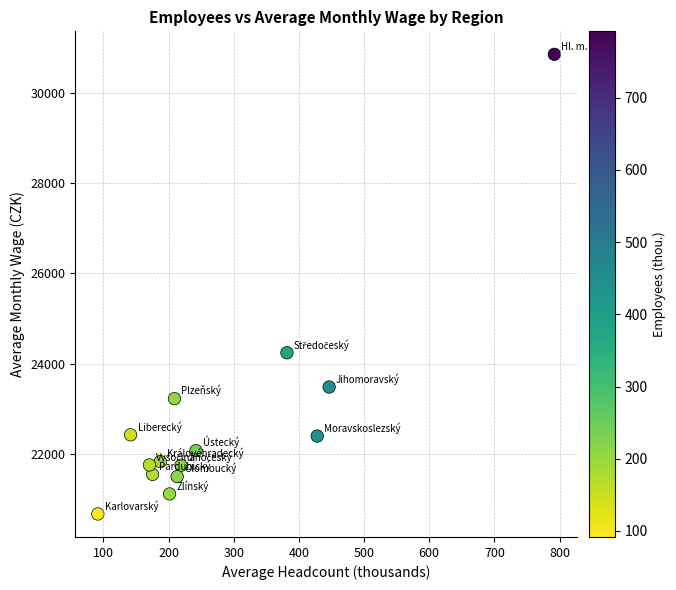

What Y value in the scatter plot is closest to 25759?

24240